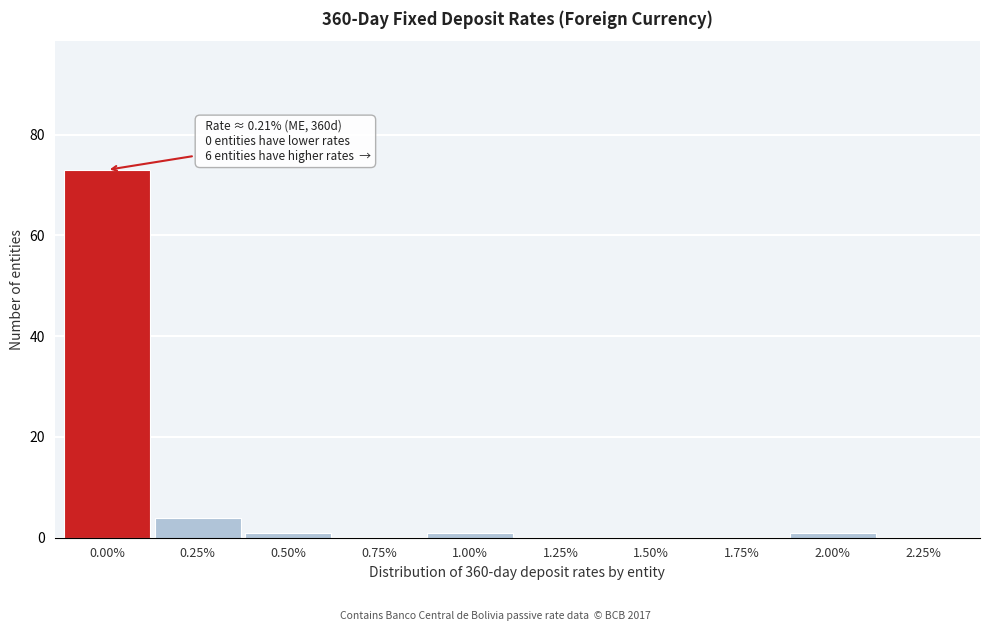

Reading left to right, extract all data points from this chart.

0.00%=73	0.25%=4	0.50%=1	0.75%=0	1.00%=1	1.25%=0	1.50%=0	1.75%=0	2.00%=1	2.25%=0